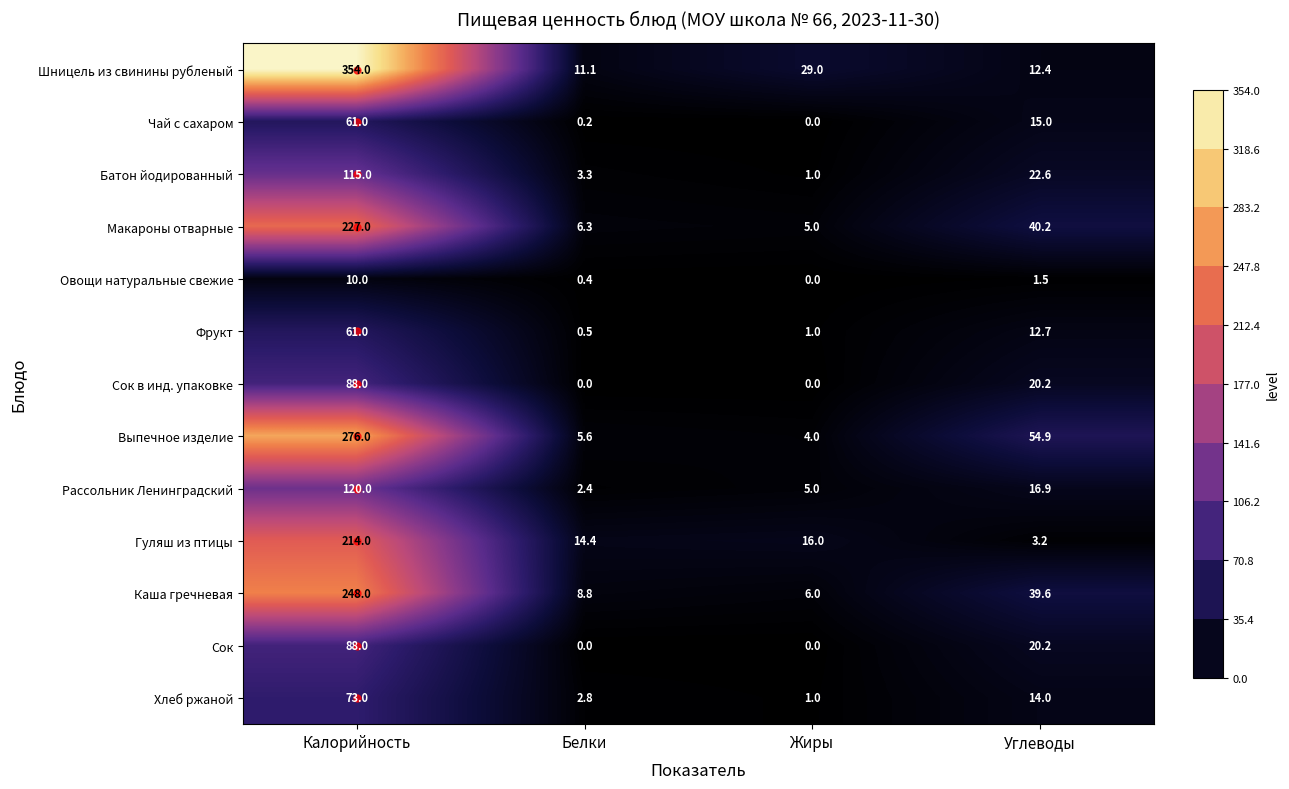

What is the maximum value shown in the chart?

354.0